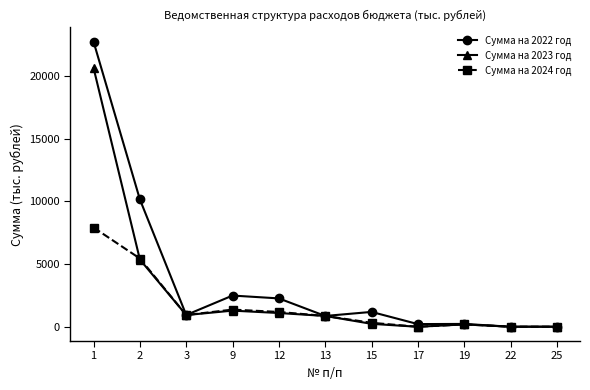

The value of Сумма на 2024 год at 3 is 934.9. True or false?

True